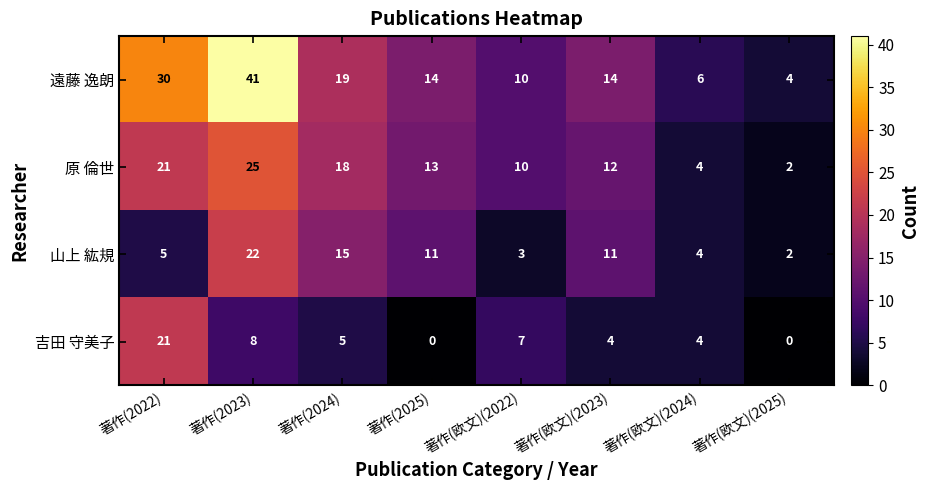

Where does the 原 倫世 series first go above 13?

著作(2022)